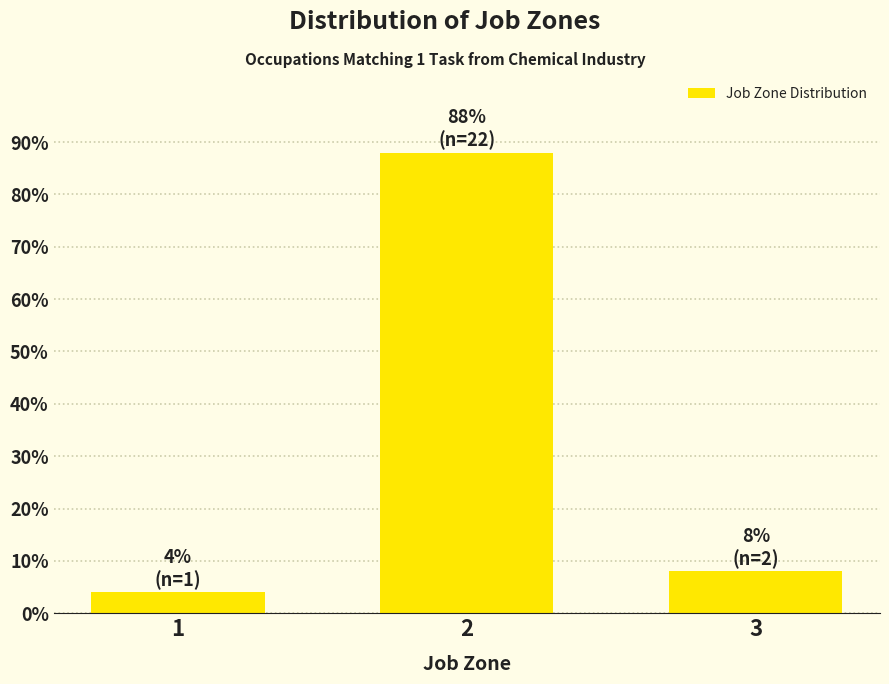

Reading left to right, list all the values displayed in this chart.

4	88	8